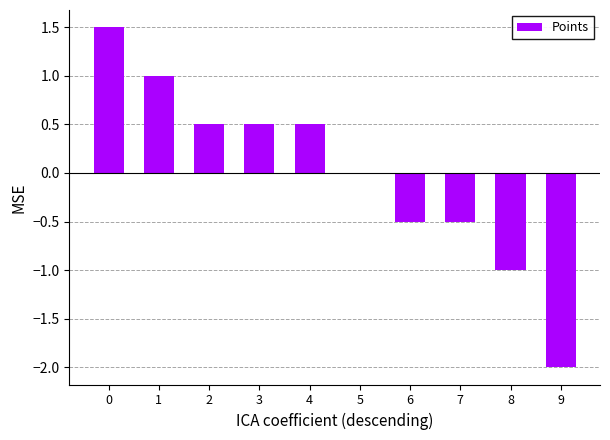

Reading left to right, extract all data points from this chart.

0=1.5	1=1.0	2=0.5	3=0.5	4=0.5	5=0.0	6=-0.5	7=-0.5	8=-1.0	9=-2.0